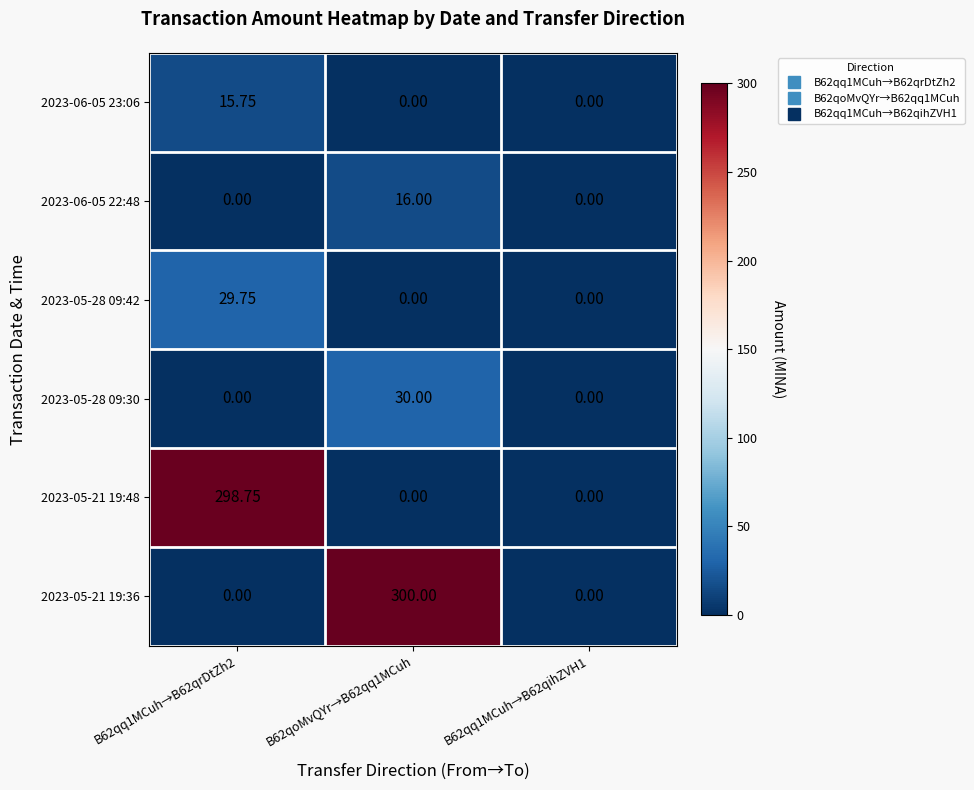

Is the value of 2023-05-28 09:30 at B62qoMvQYr→B62qq1MCuh greater than the value of 2023-05-28 09:42 at B62qoMvQYr→B62qq1MCuh?

Yes